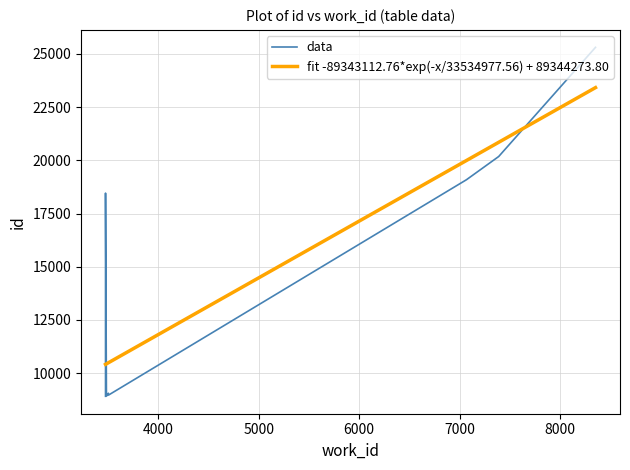

Reading left to right, what are all the values shown in this chart?

8917	8939	8948	8974	9059	18458	19097	19099	20179	25306